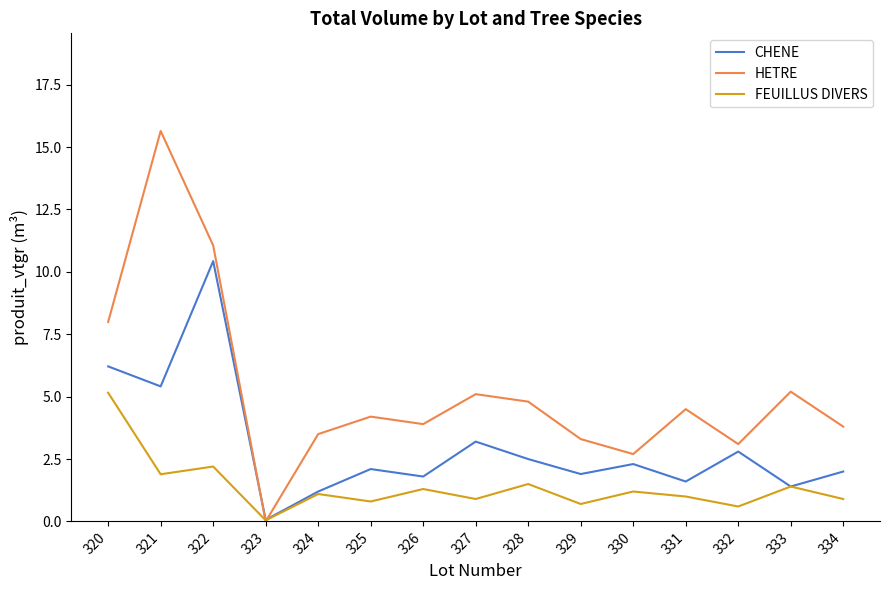

List the series in order of their peak value, lowest first.

FEUILLUS DIVERS, CHENE, HETRE